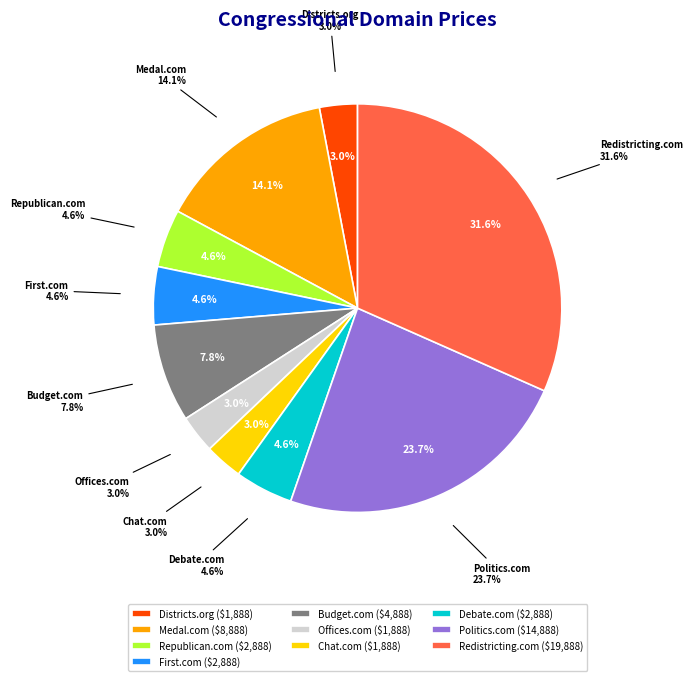

True or false: CongressionalPolitics.com accounts for 33% of the total.

False